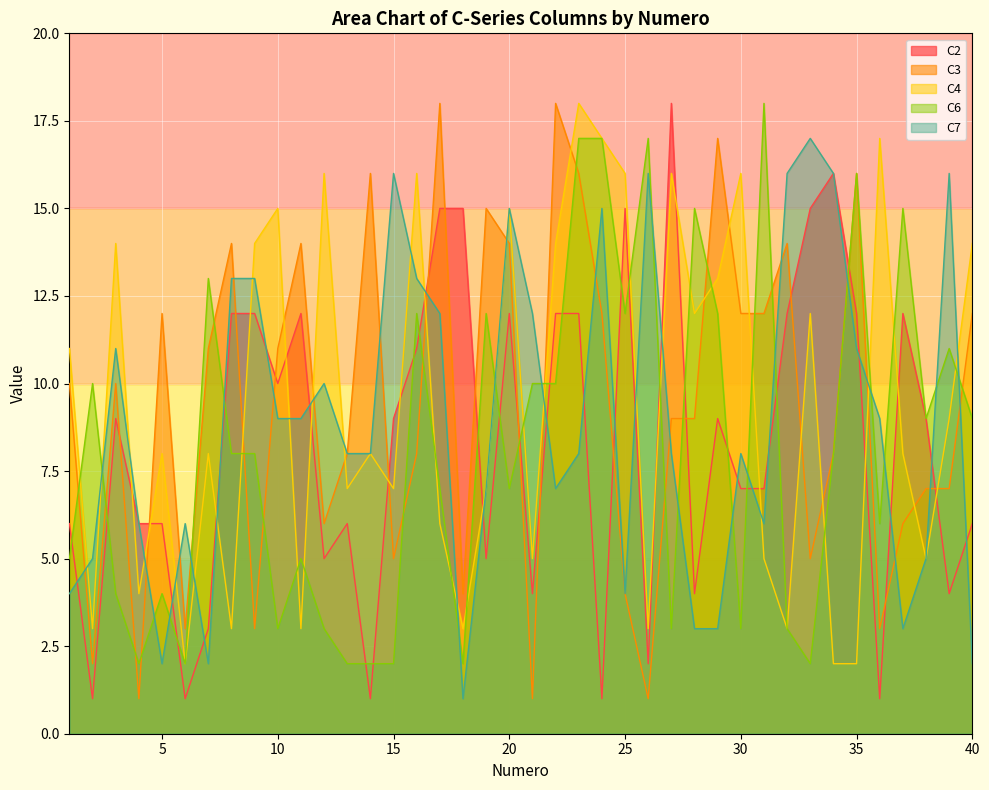

Rank the series by their maximum value, from lowest to highest.

C7, C2, C3, C4, C6